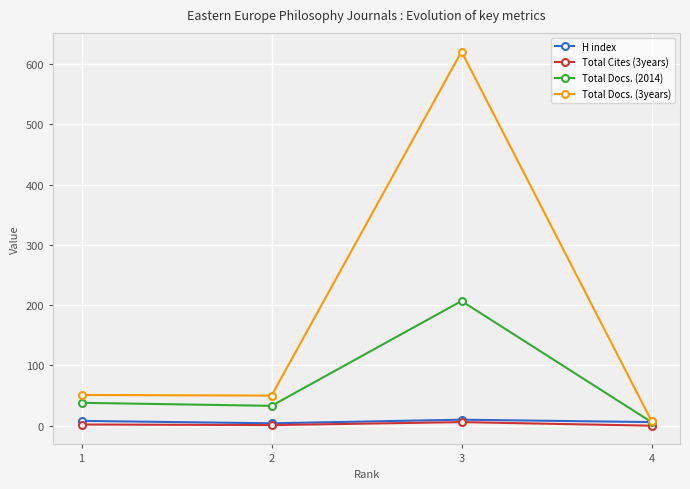

What is the greatest value displayed?

621